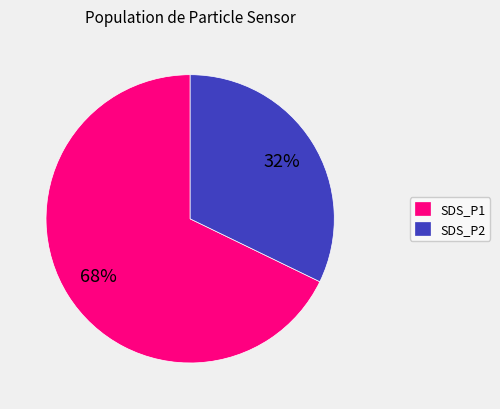

What is the largest slice in the pie chart?

SDS_P1